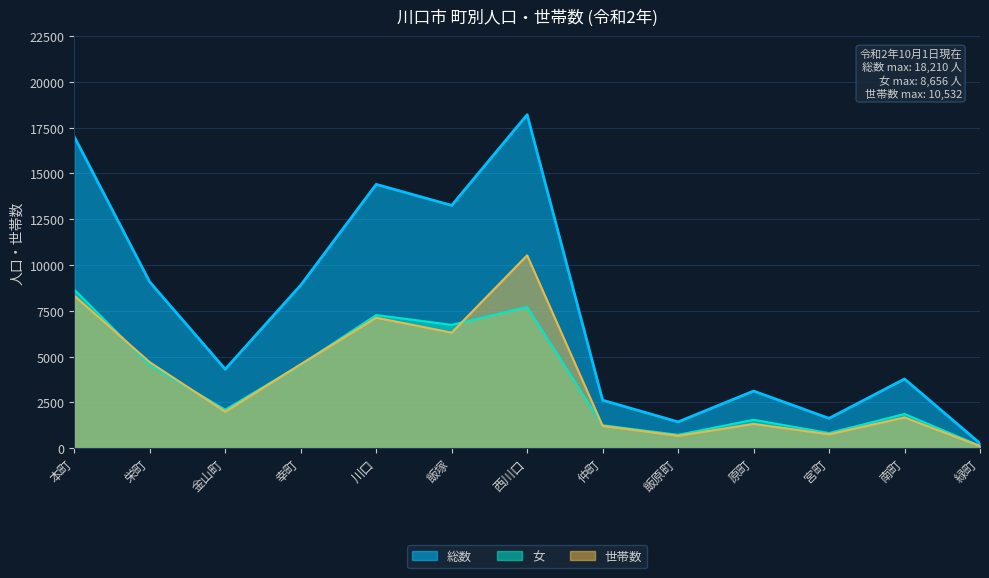

What is the label of the 4th point from the left?

幸町